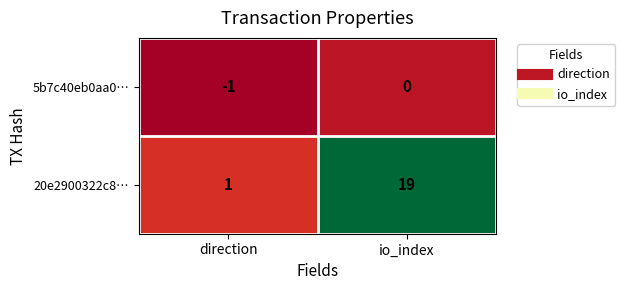

Count the number of categories in the chart.

2